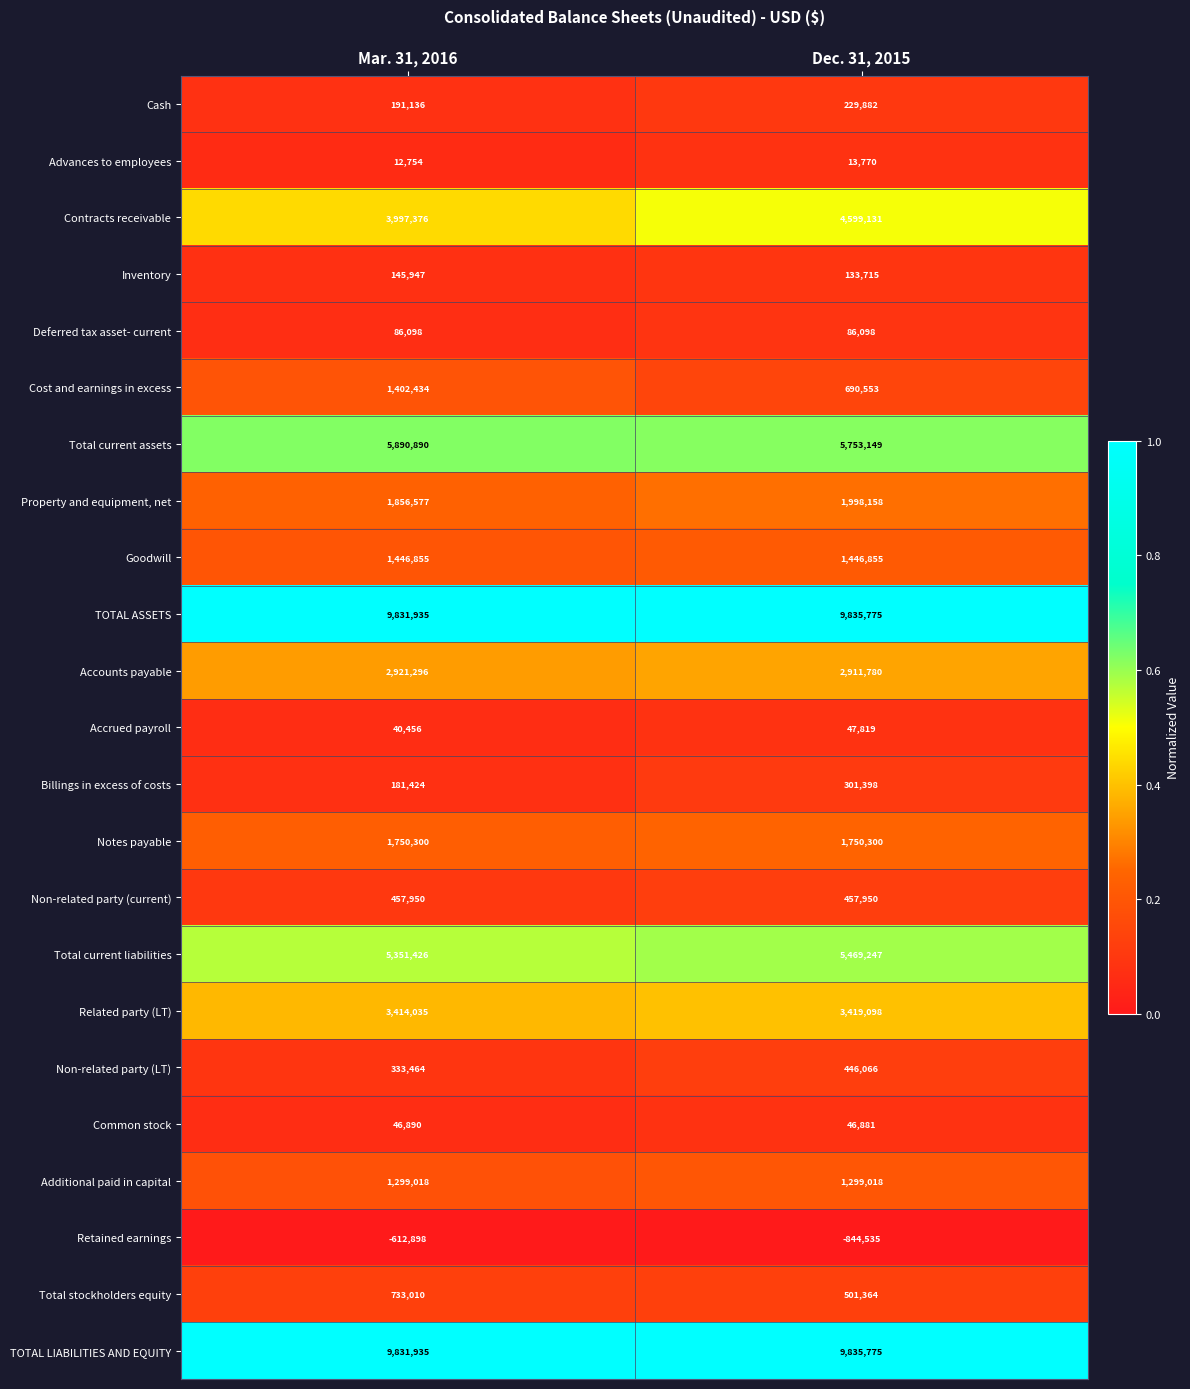

What value does the Advances to employees series have at Dec. 31, 2015, to the nearest 50?

13750